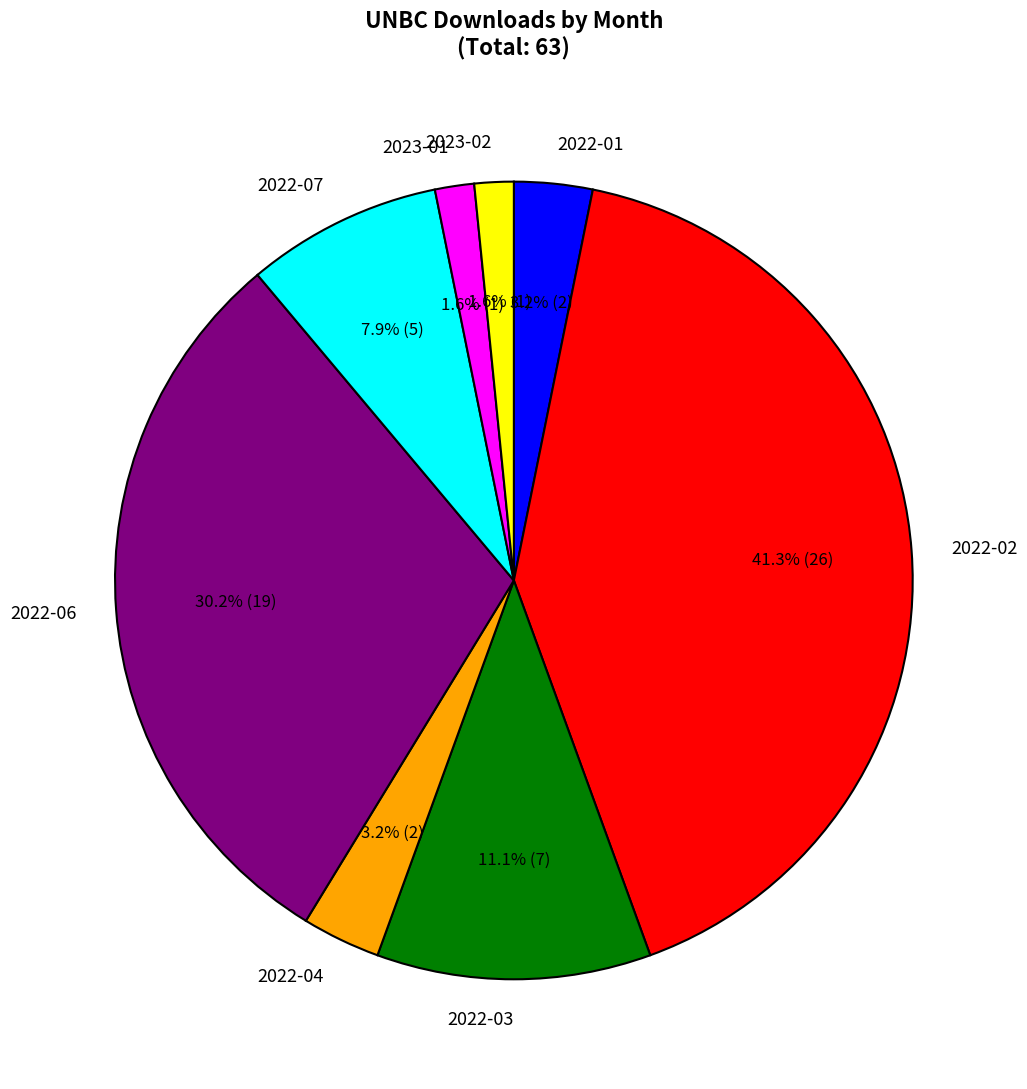

To the nearest percent, what percentage of the pie is 2023-02?

2%